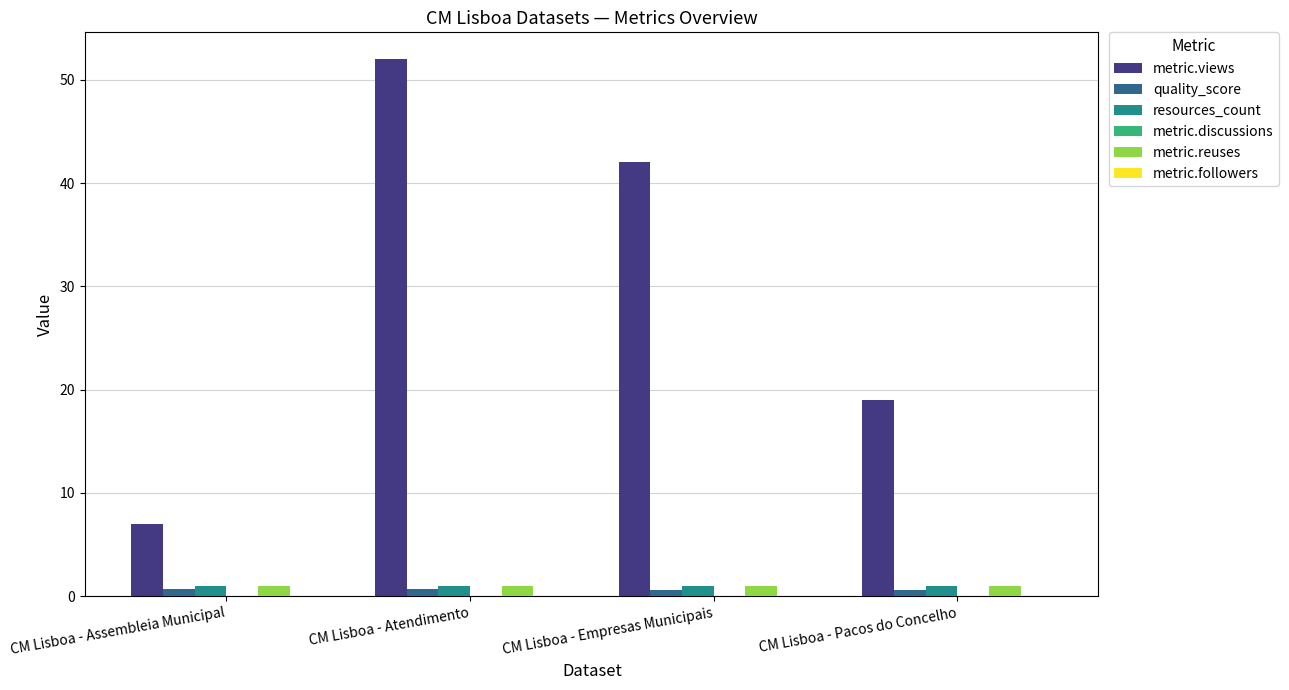

What is the average value of the metric.views series?

30.0